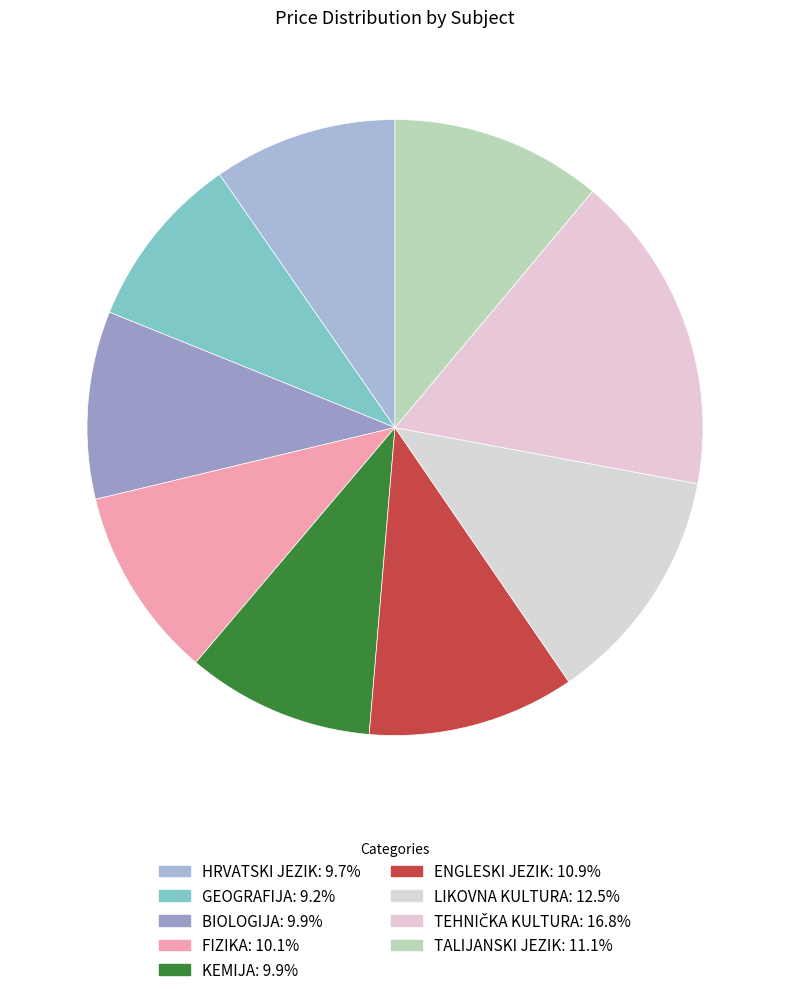

How many segments does this pie chart have?

9